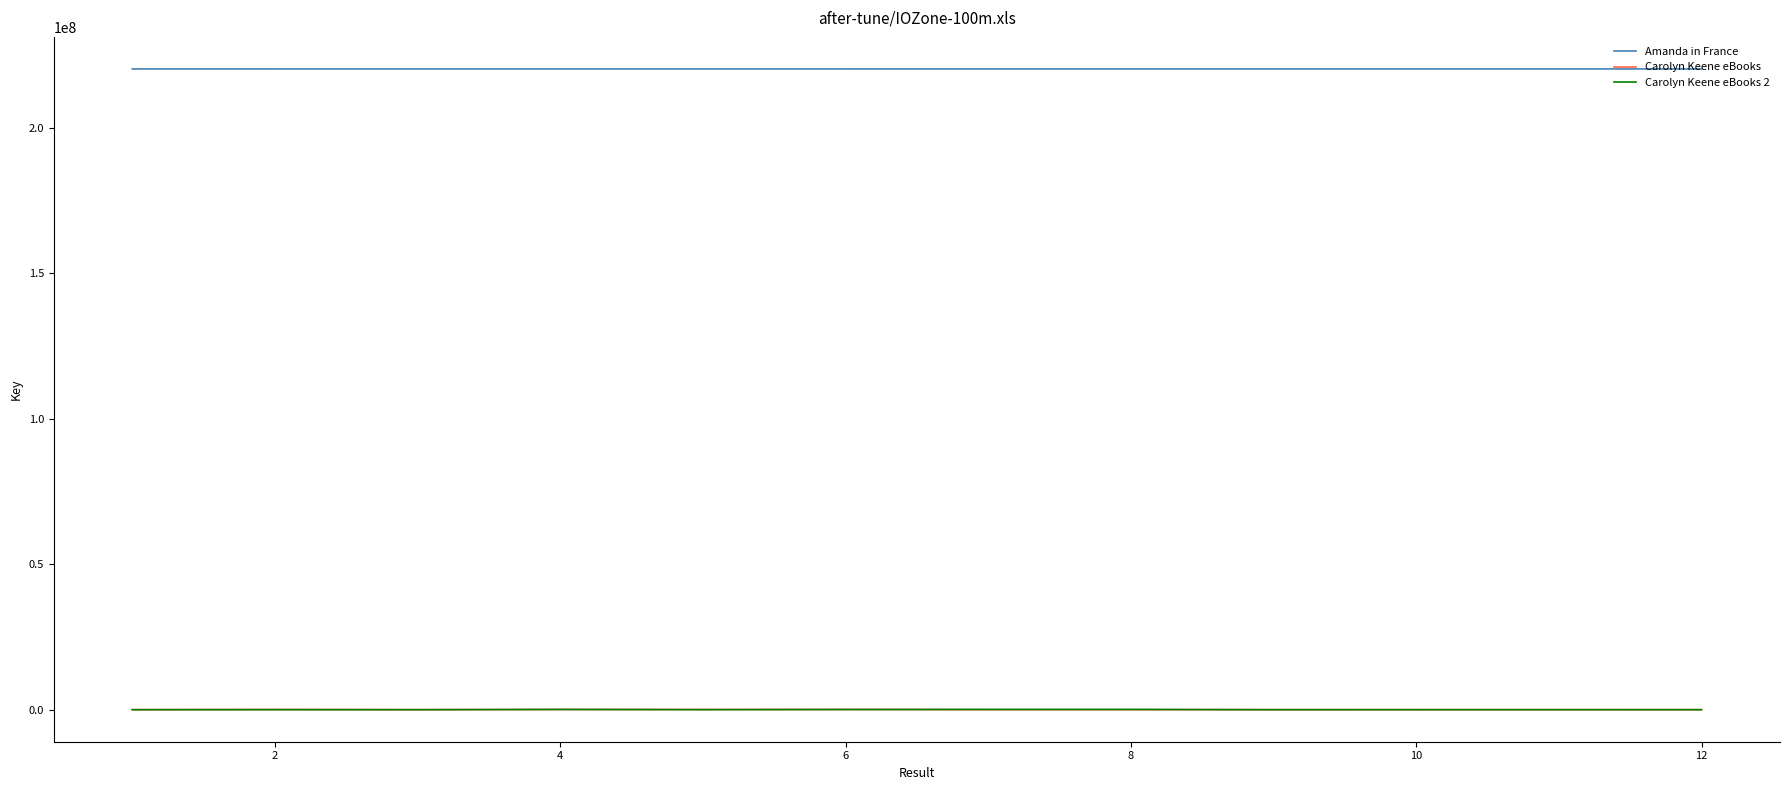

What is the greatest value displayed?

220314523